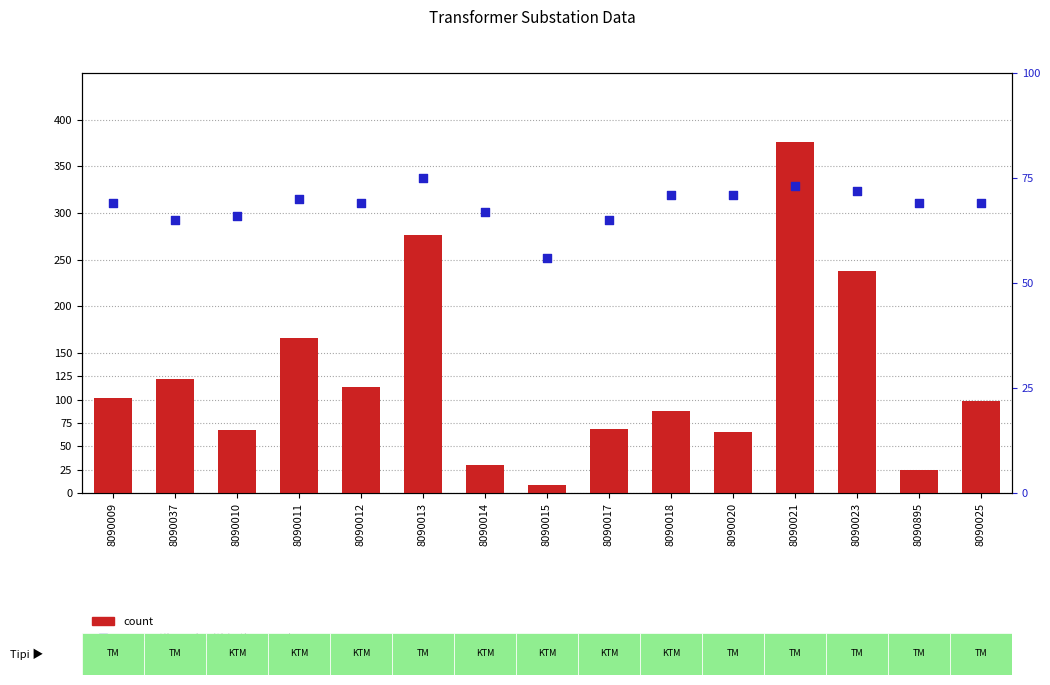

At how many categories does at least one series exceed 209?

3